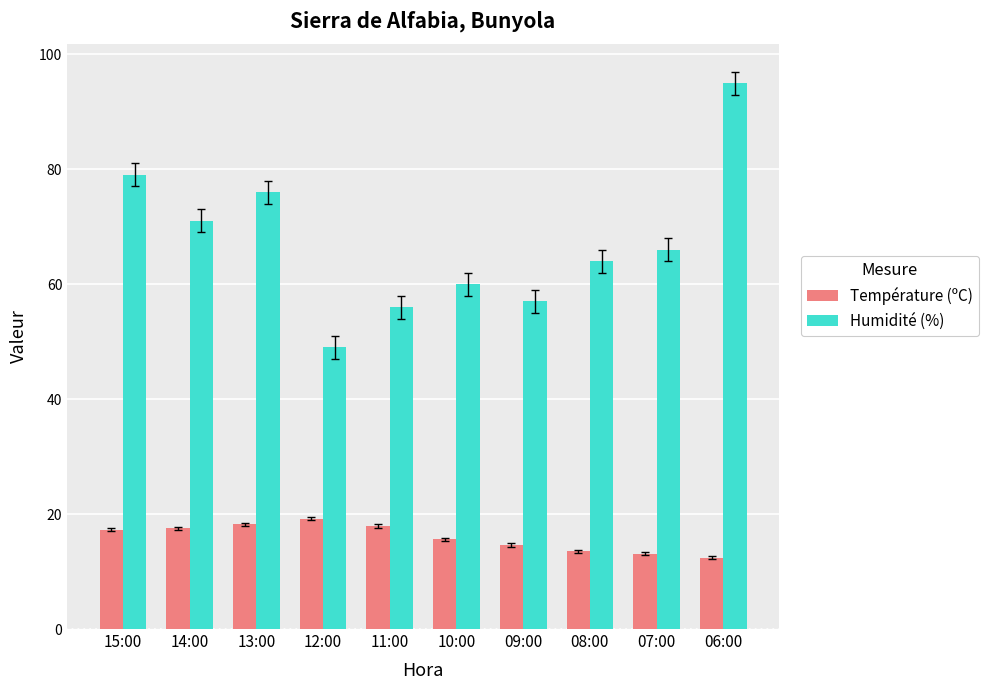

True or false: Humidité (%) has a value of 113.9 at 13:00.

False